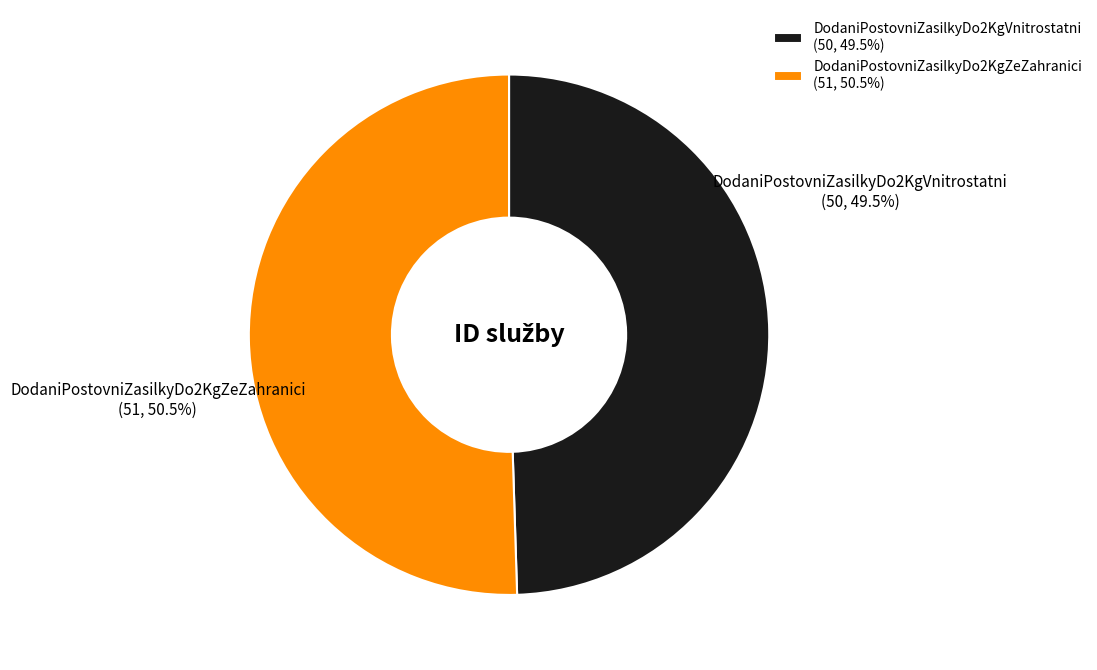

Which slice is the smallest?

DodaniPostovniZasilkyDo2KgVnitrostatni